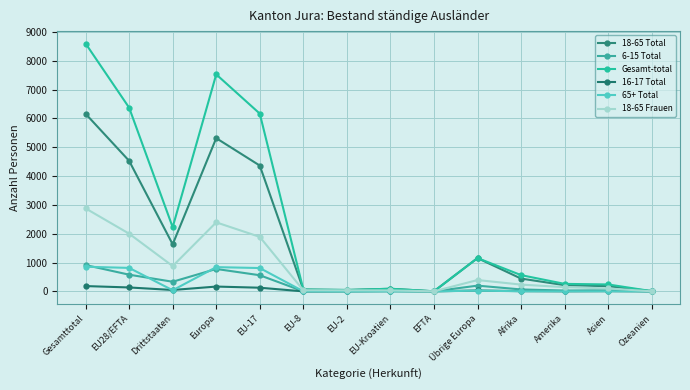

Rank the series at Amerika from lowest to highest value.

16-17 Total, 65+ Total, 6-15 Total, 18-65 Frauen, 18-65 Total, Gesamt-total